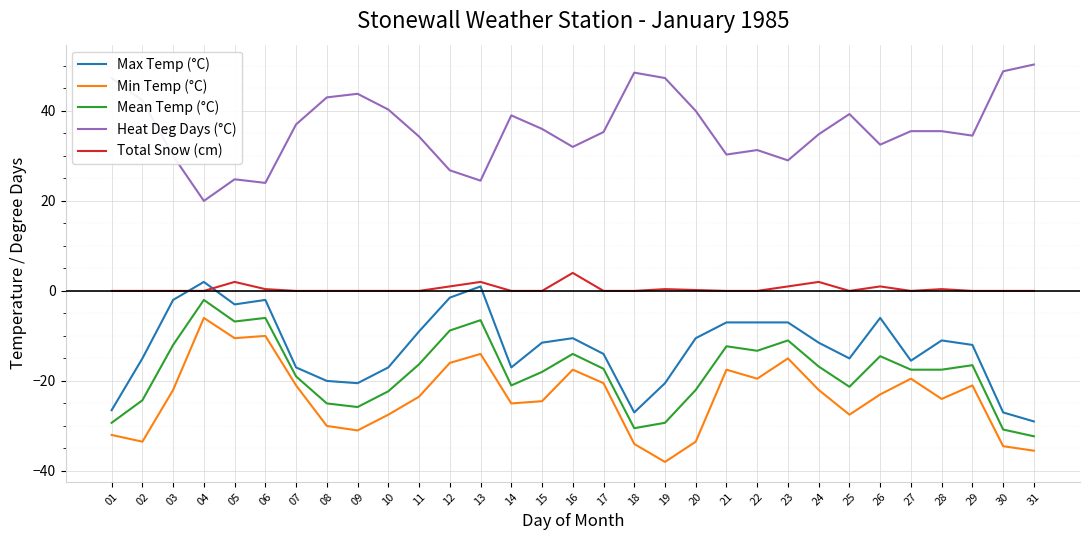

True or false: Total Snow (cm) and Mean Temp (°C) intersect in this chart.

False